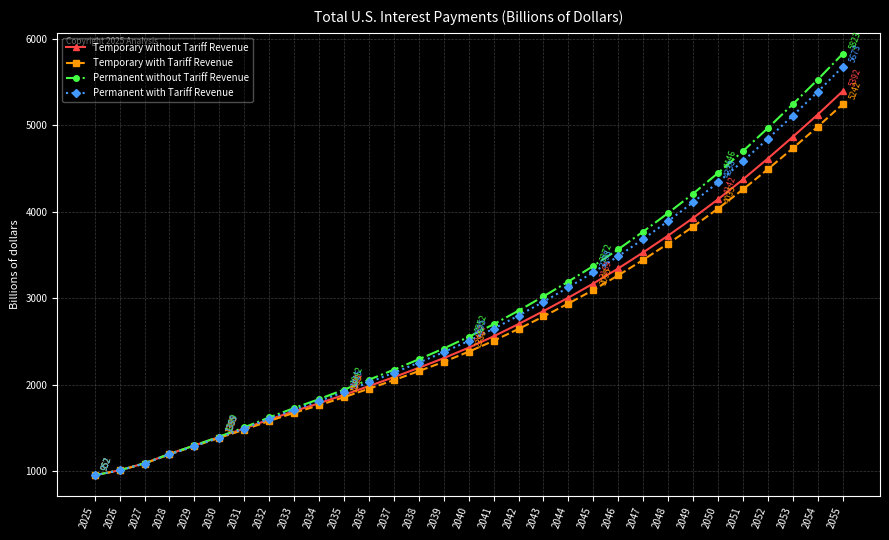

What is the value of the Permanent with Tariff Revenue point at the 15th from the left?

2374.9